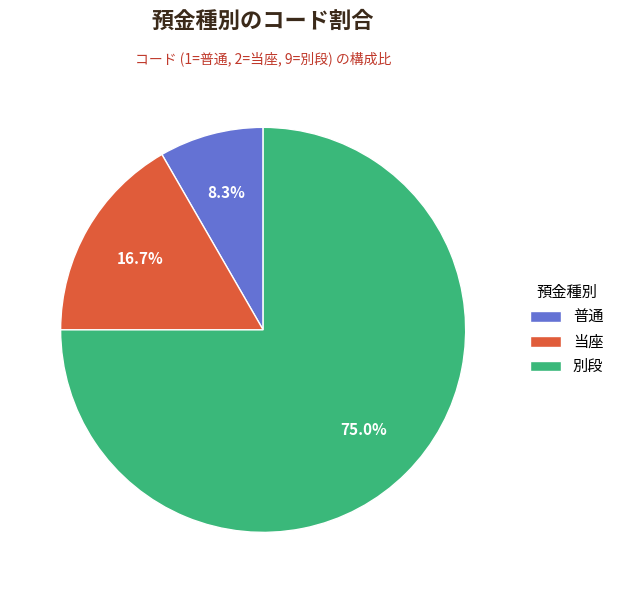

What is the smallest slice in the pie chart?

普通